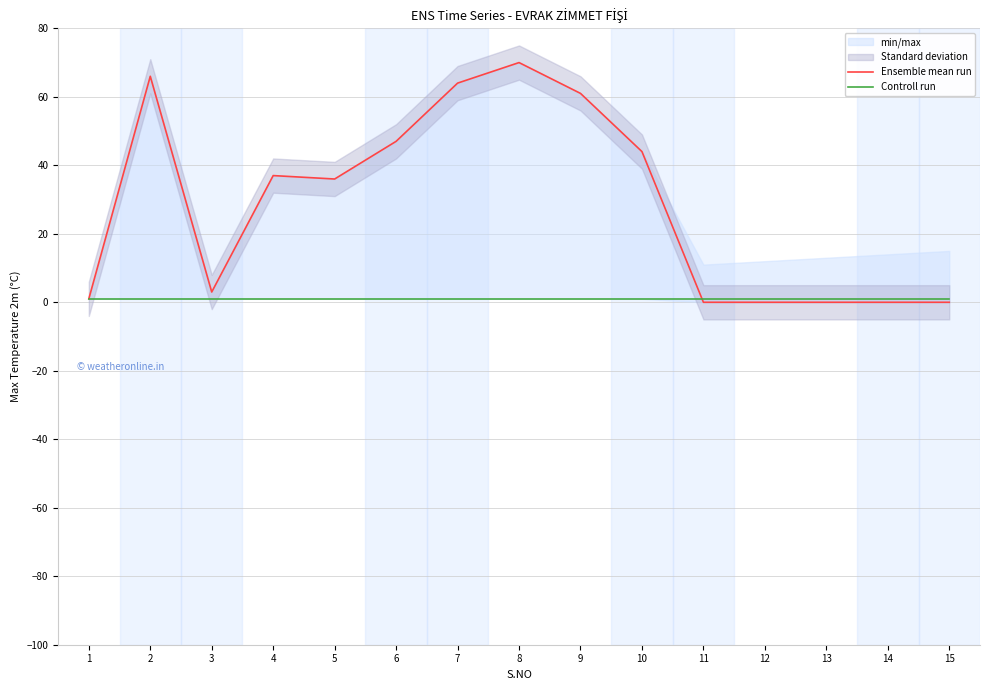

Where is Ensemble mean run nearest to the value 35?

5